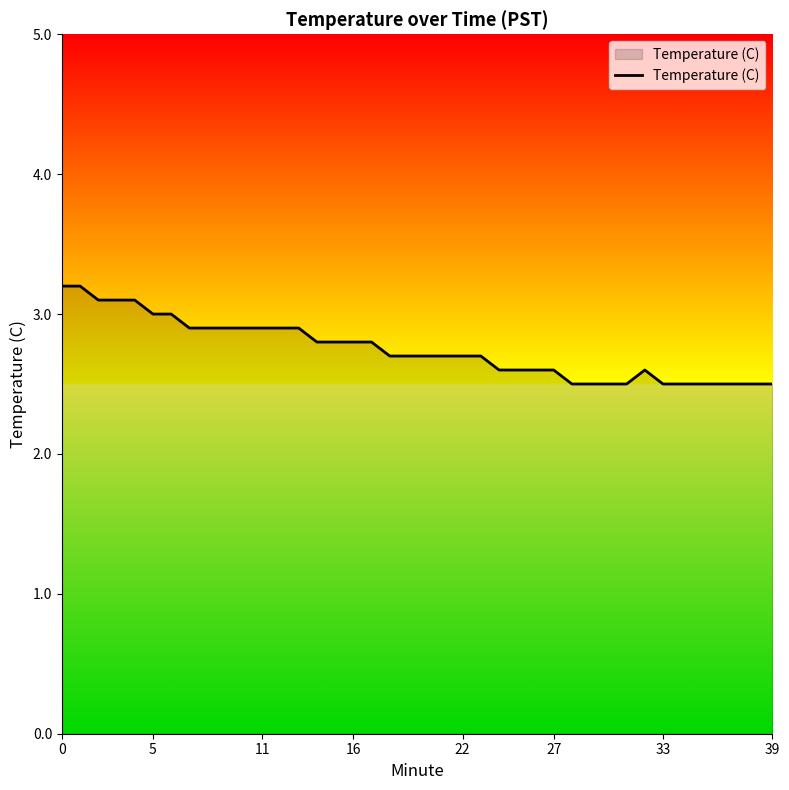

What is the difference between the maximum and minimum values?

0.7